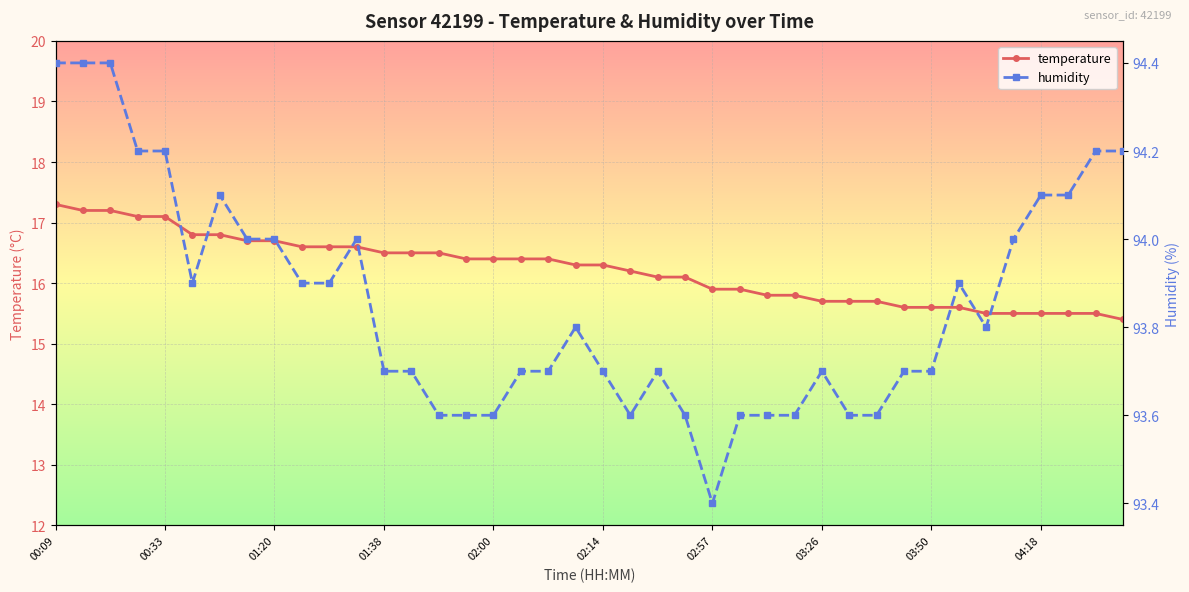

Where does the temperature series first go above 16?

00:09